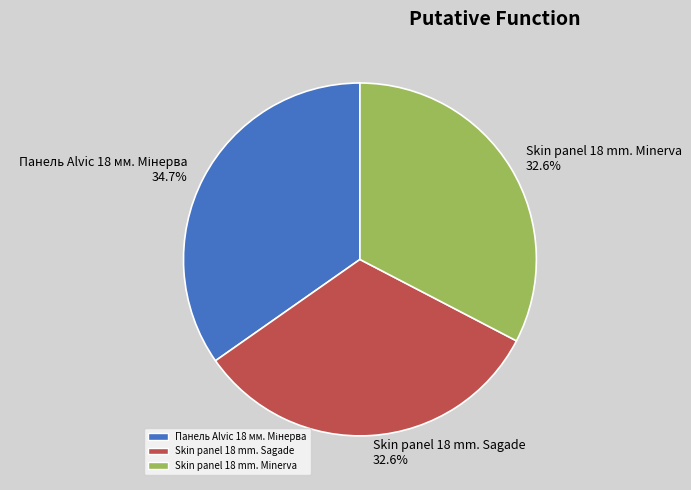

Is Skin panel 18 mm. Sagade the majority of the pie?

No